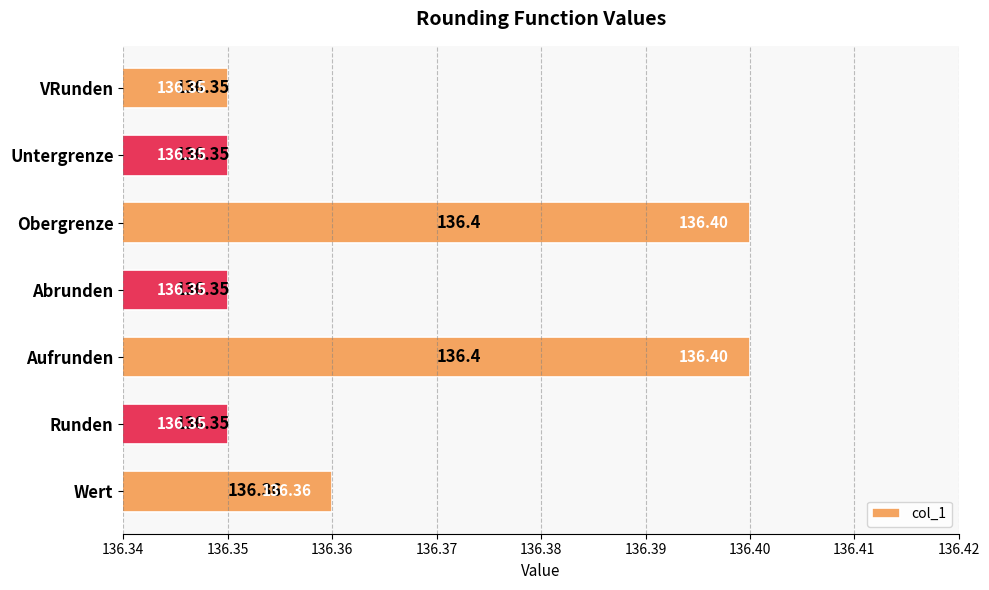

How many data points does each series have?

7